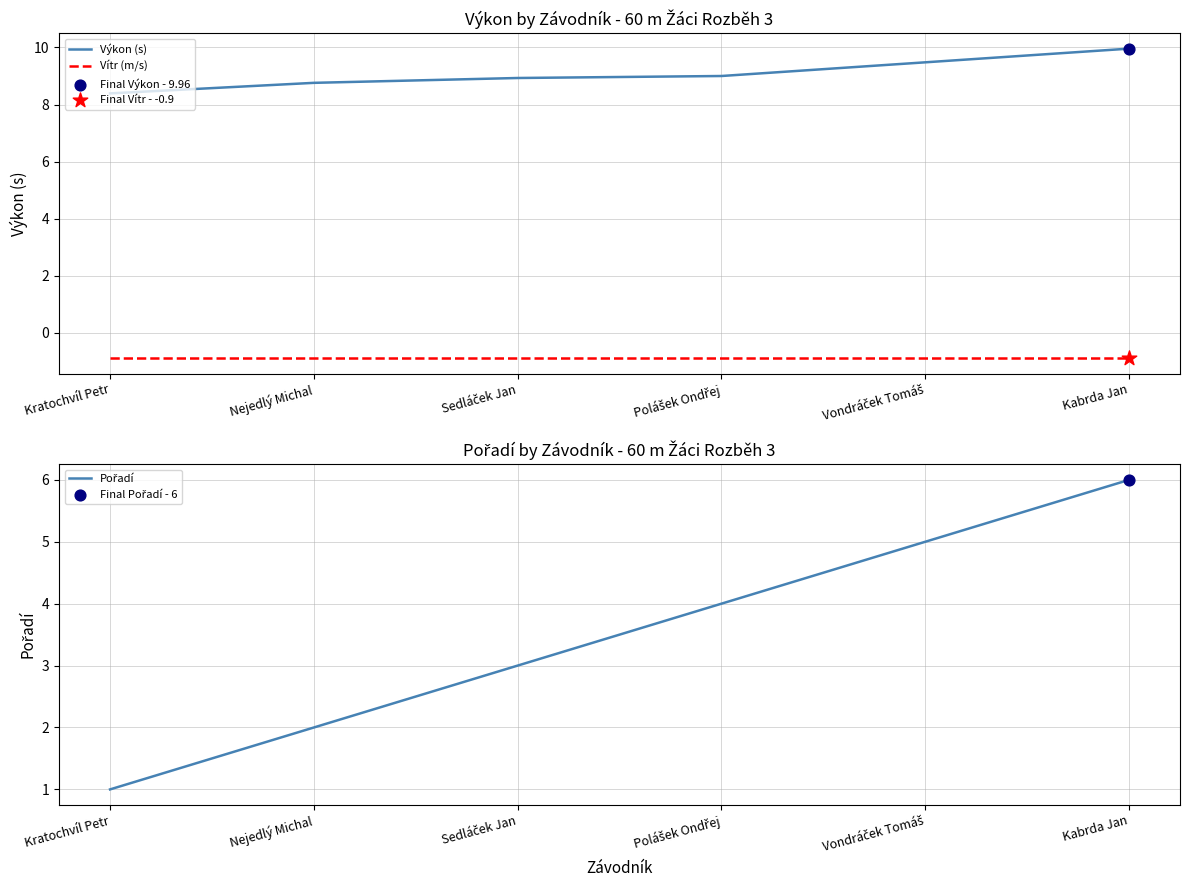

At how many categories does at least one series exceed 2?

6